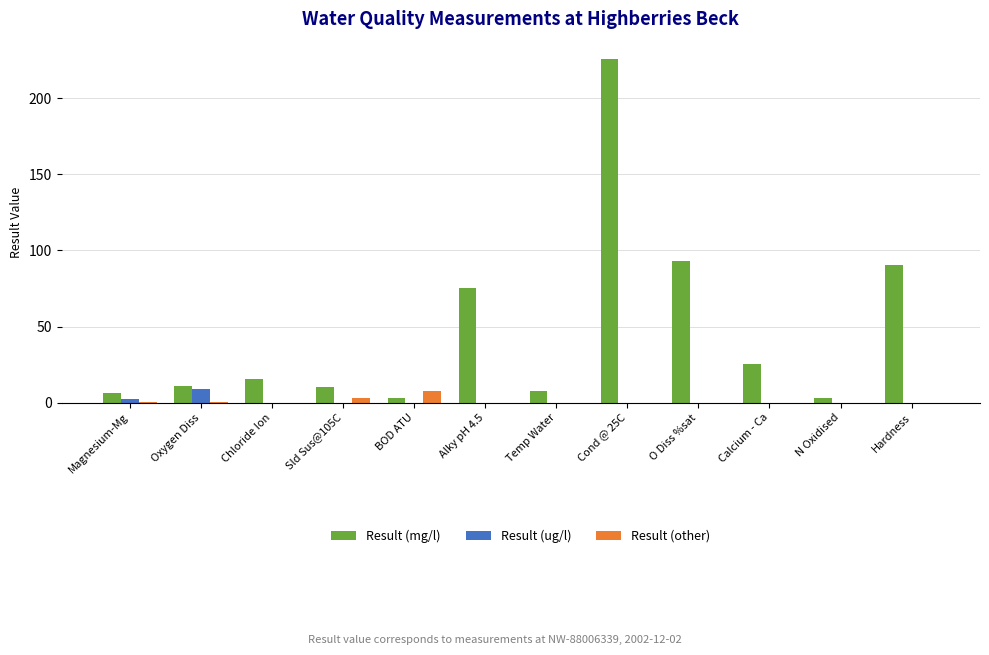

At which label does Result (ug/l) reach its peak?

Oxygen Diss